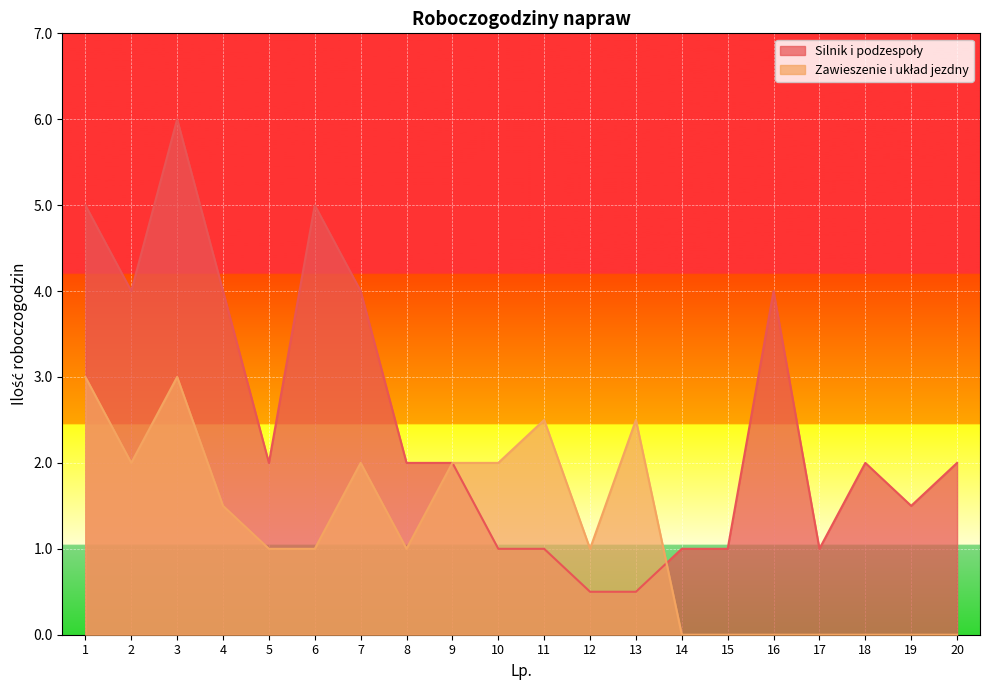

Reading right to left, transcribe all the data shown in this chart.

Silnik i podzespoły: 2.0	1.5	2.0	1.0	4.0	1.0	1.0	0.5	0.5	1.0	1.0	2.0	2.0	4.0	5.0	2.0	4.0	6.0	4.0	5.0
Zawieszenie i układ jezdny: 0.0	0.0	0.0	0.0	0.0	0.0	0.0	2.5	1.0	2.5	2.0	2.0	1.0	2.0	1.0	1.0	1.5	3.0	2.0	3.0